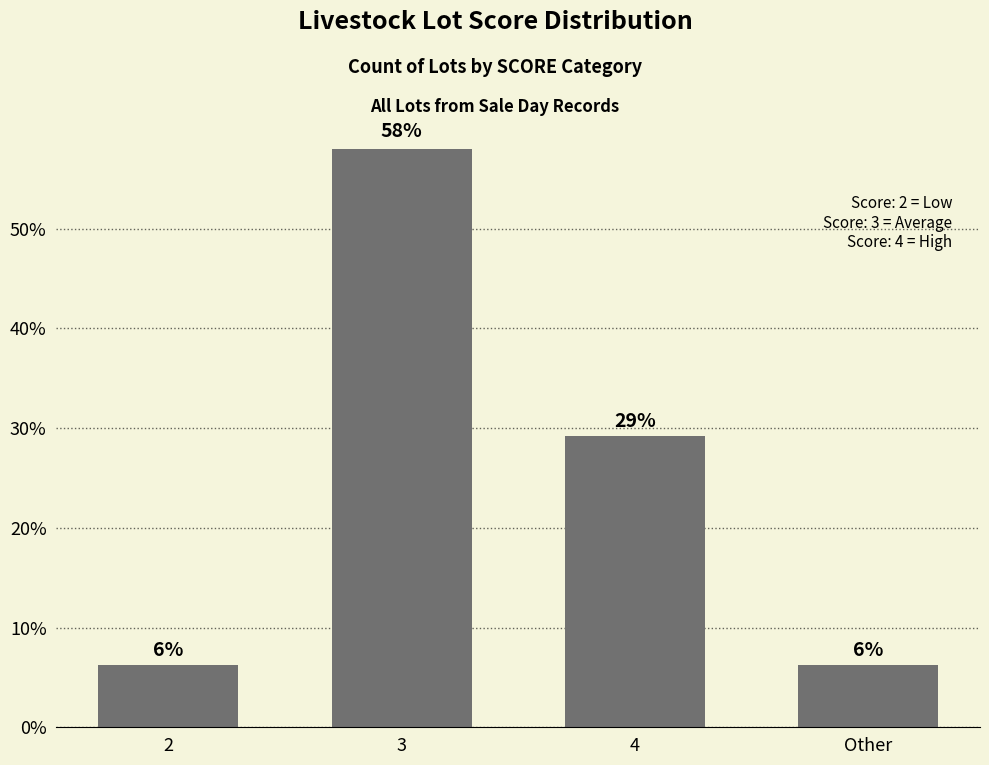

What is the maximum value shown in the chart?

58.3